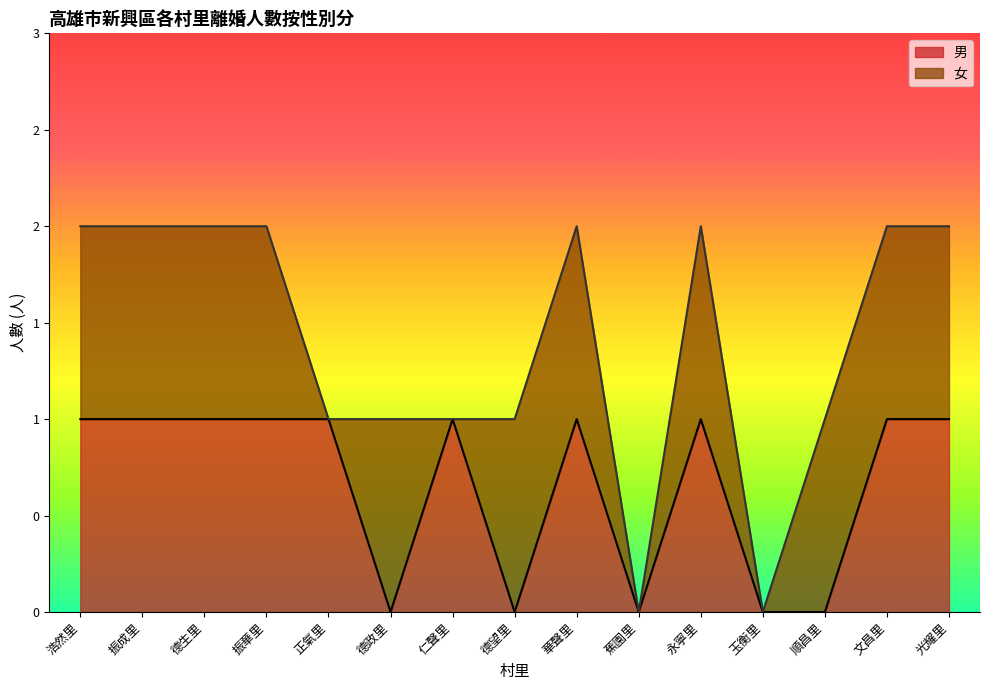

Which category has the lowest value across all series?

德政里